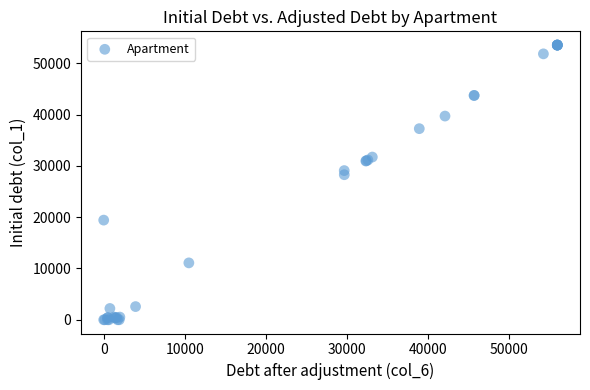

What Y value in the scatter plot is closest to 26785?

28286.2